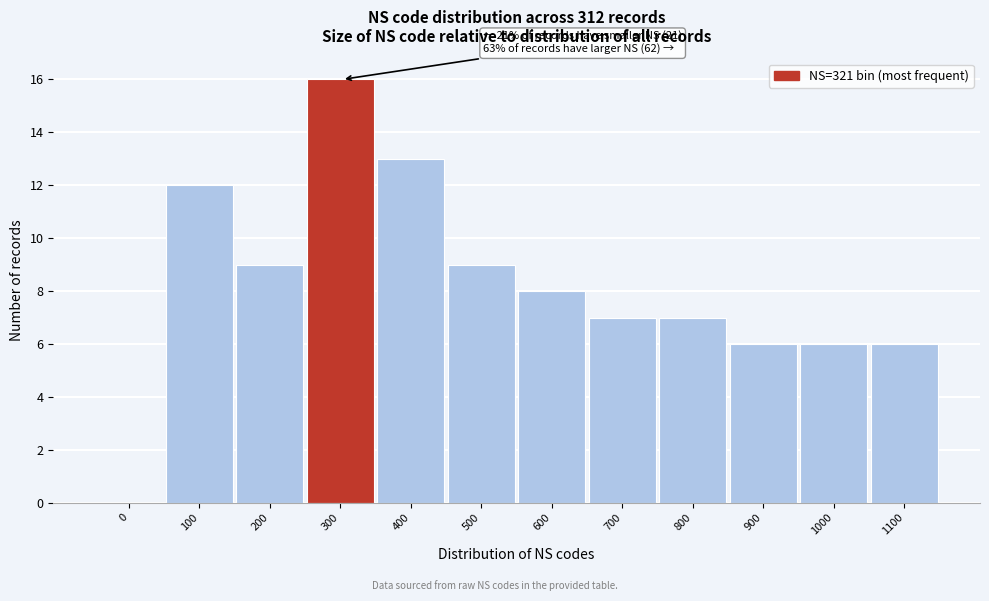

Reading left to right, extract all data points from this chart.

0=0	100=12	200=9	300=16	400=13	500=9	600=8	700=7	800=7	900=6	1000=6	1100=6